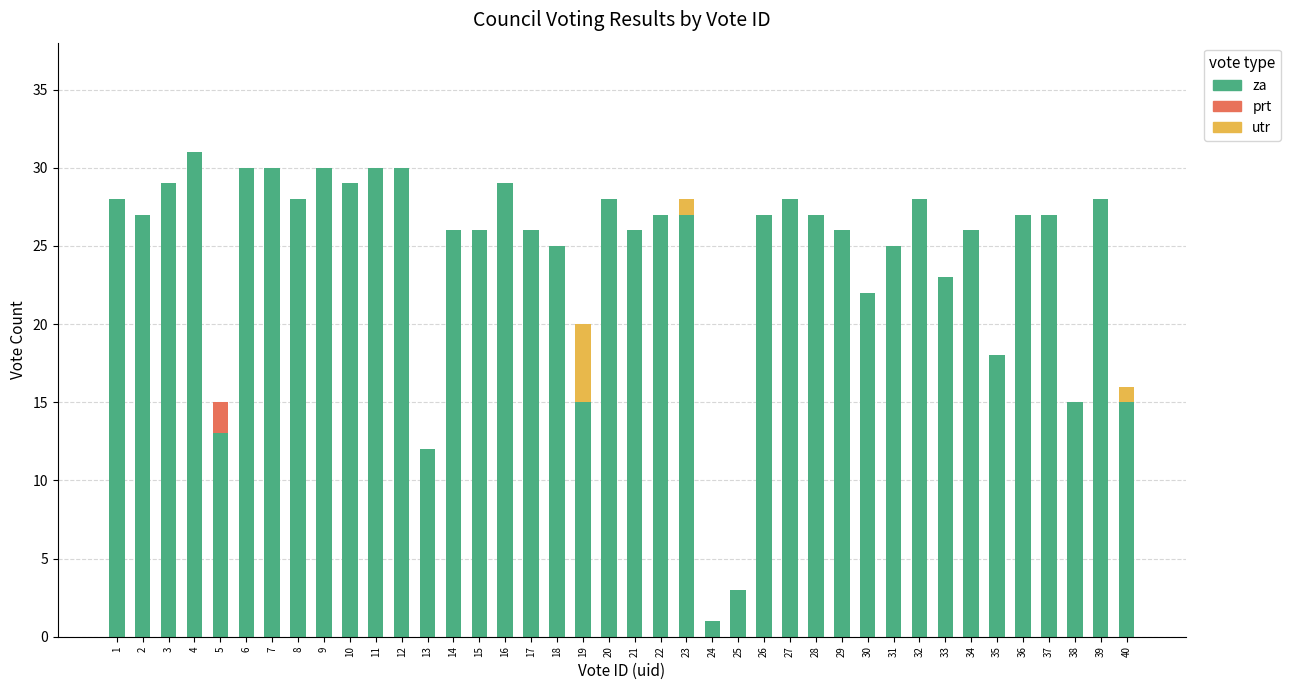

The za series shows 30 at 9. True or false?

True